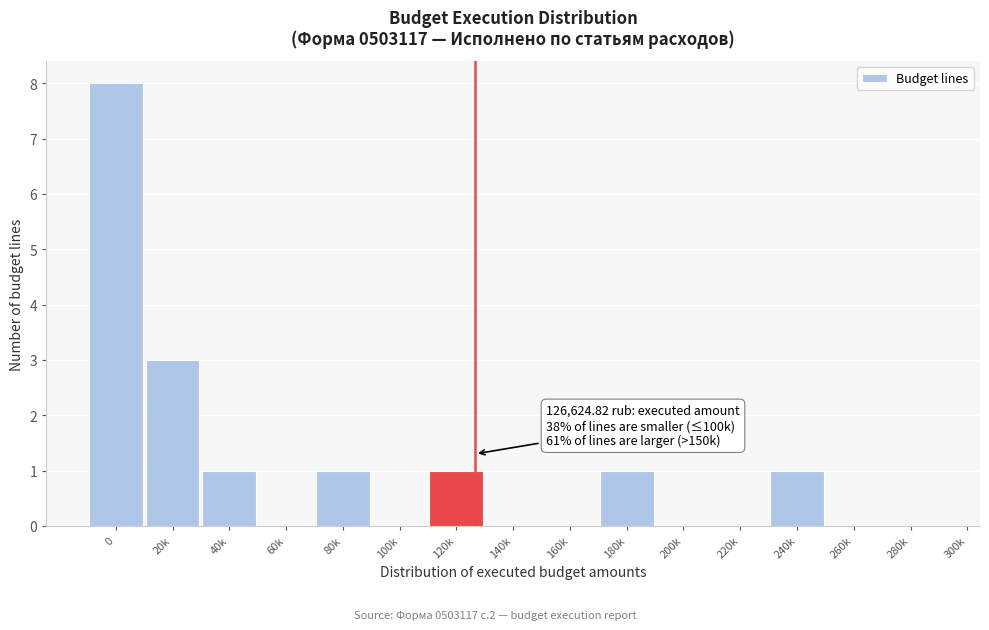

Reading left to right, what are all the values shown in this chart?

0=8	20k=3	40k=1	60k=0	80k=1	100k=0	120k=1	140k=0	160k=0	180k=1	200k=0	220k=0	240k=1	260k=0	280k=0